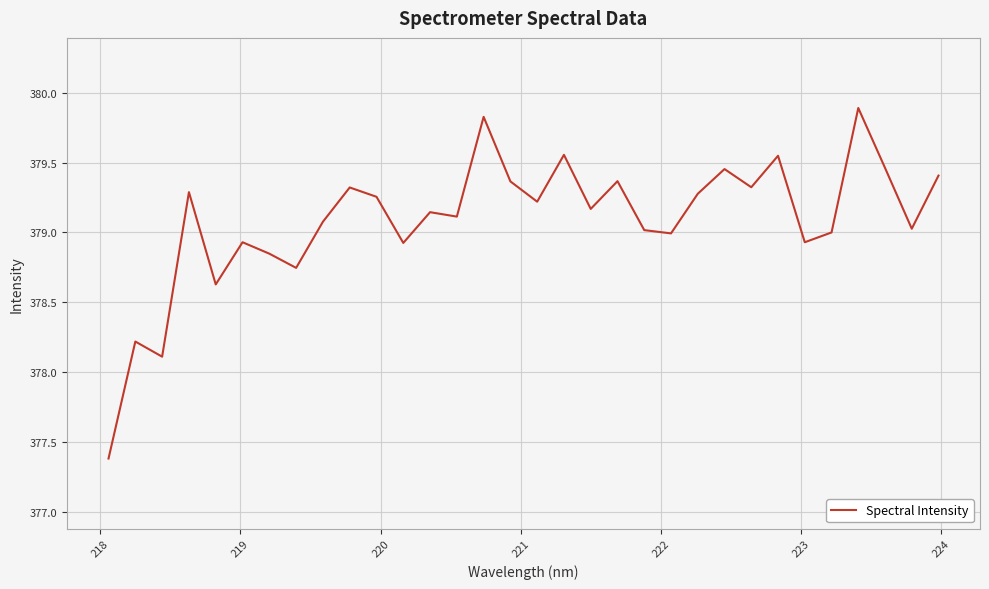

What is the greatest value displayed?

379.9